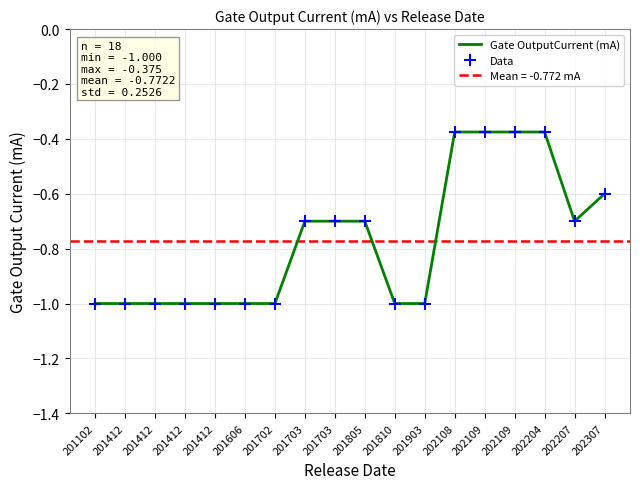

True or false: Gate OutputCurrent (mA) and Data intersect in this chart.

False